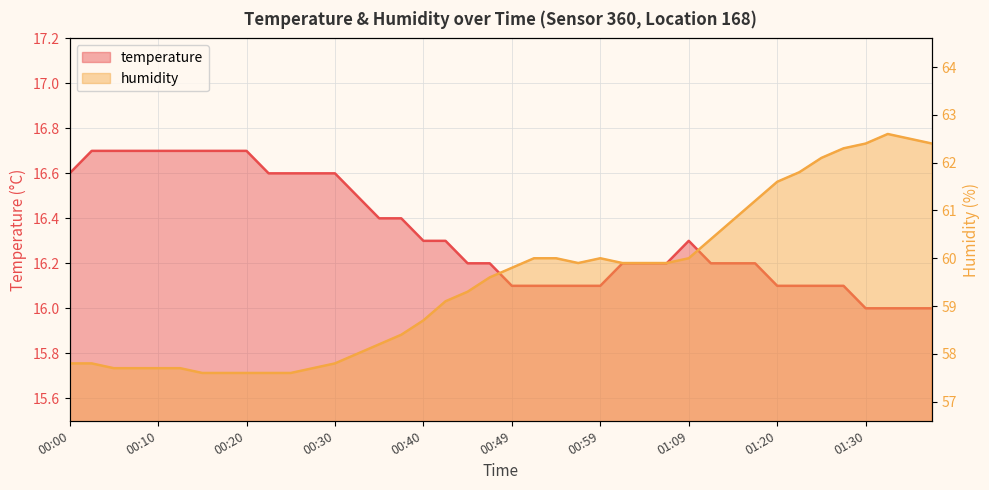

At how many categories does at least one series exceed 48?

40